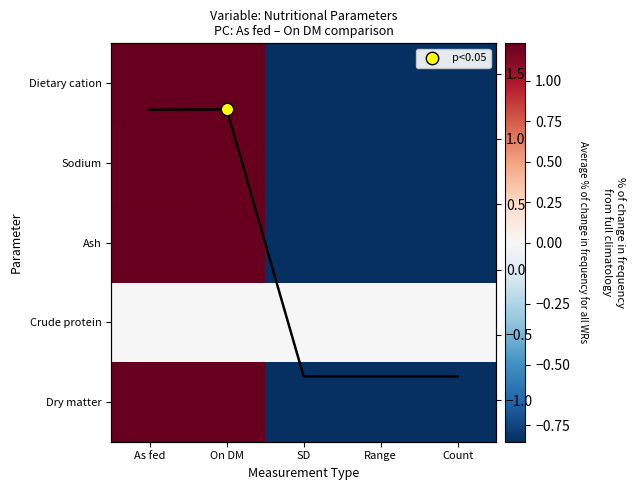

Rank the series at As fed from highest to lowest value.

Dietary cation, Dry matter, Ash, Sodium, Crude protein